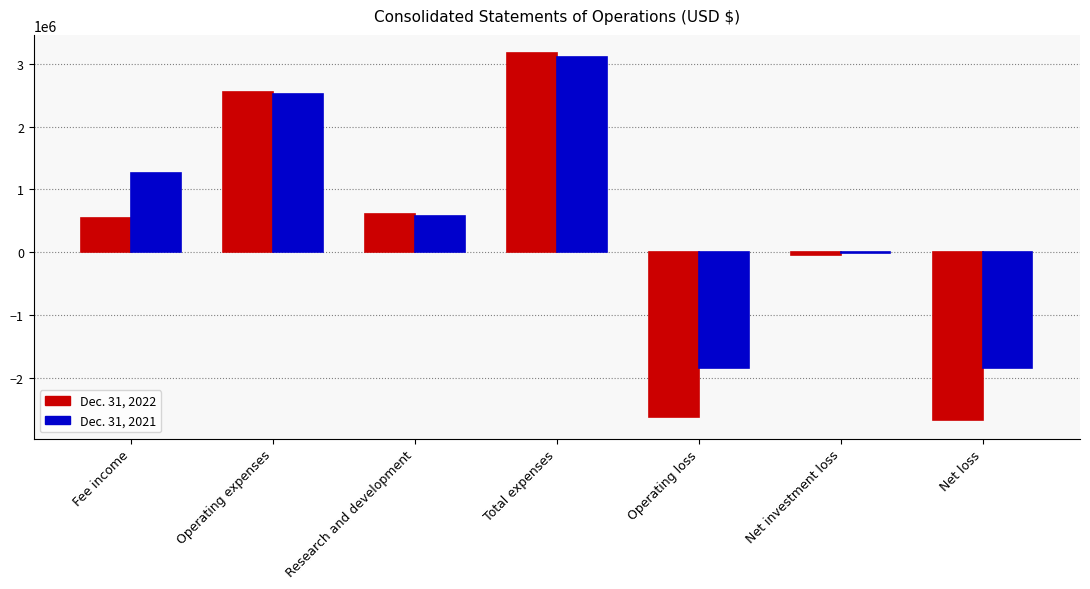

How many categories are shown in the chart?

7